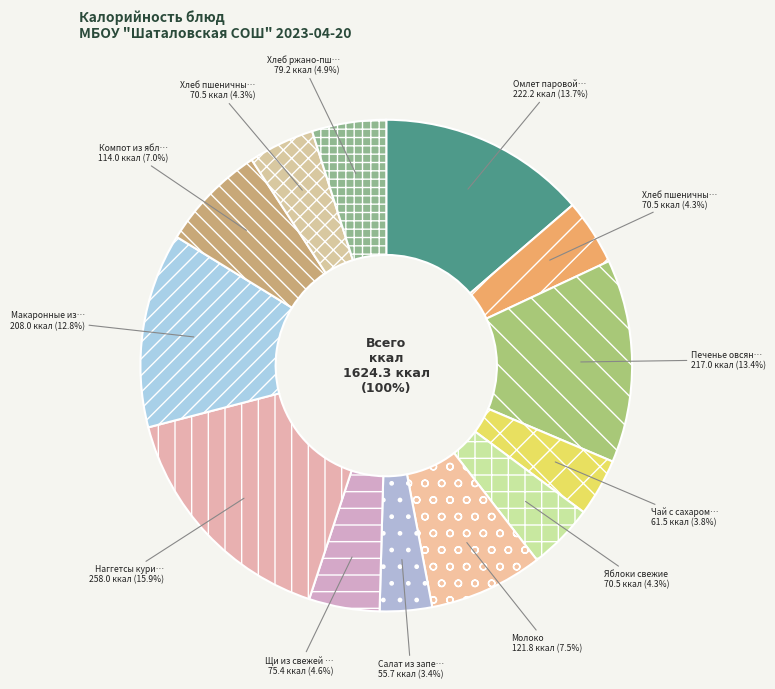

Is there any slice that represents more than half of the pie?

No